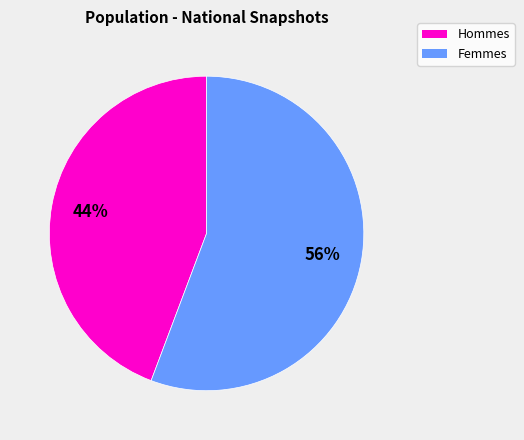

Is there a majority slice in this chart?

Yes